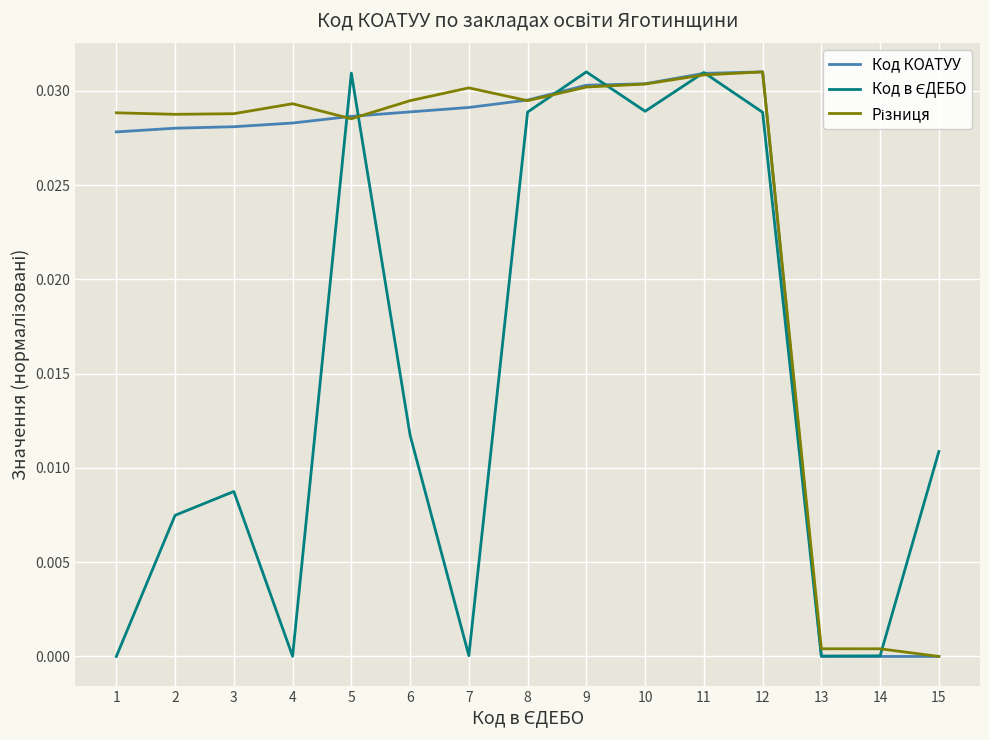

The Код КОАТУУ series shows 0.0 at 13. True or false?

True